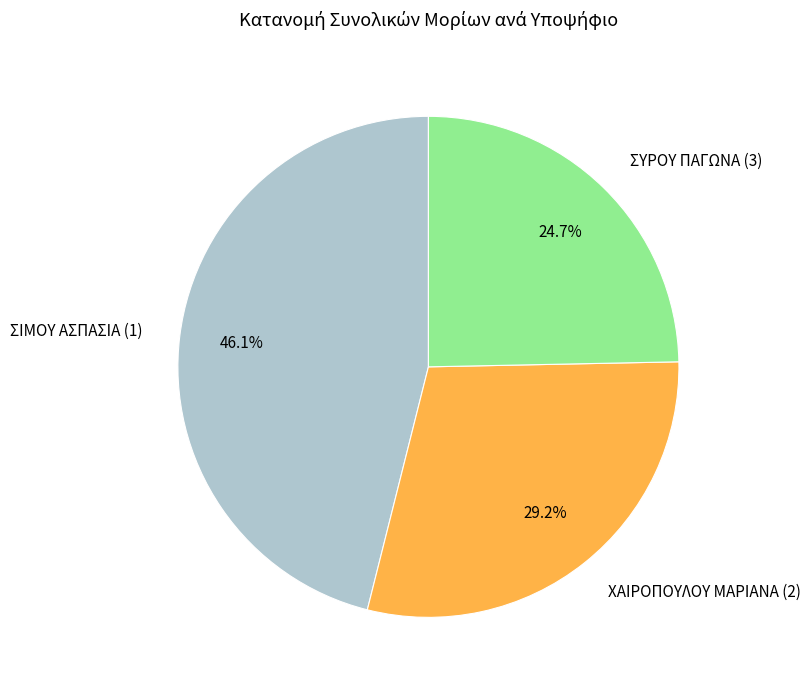

To the nearest percent, what is the difference between the ΣΙΜΟΥ ΑΣΠΑΣΙΑ (1) and ΣΥΡΟΥ ΠΑΓΩΝΑ (3) slice percentages?

21%